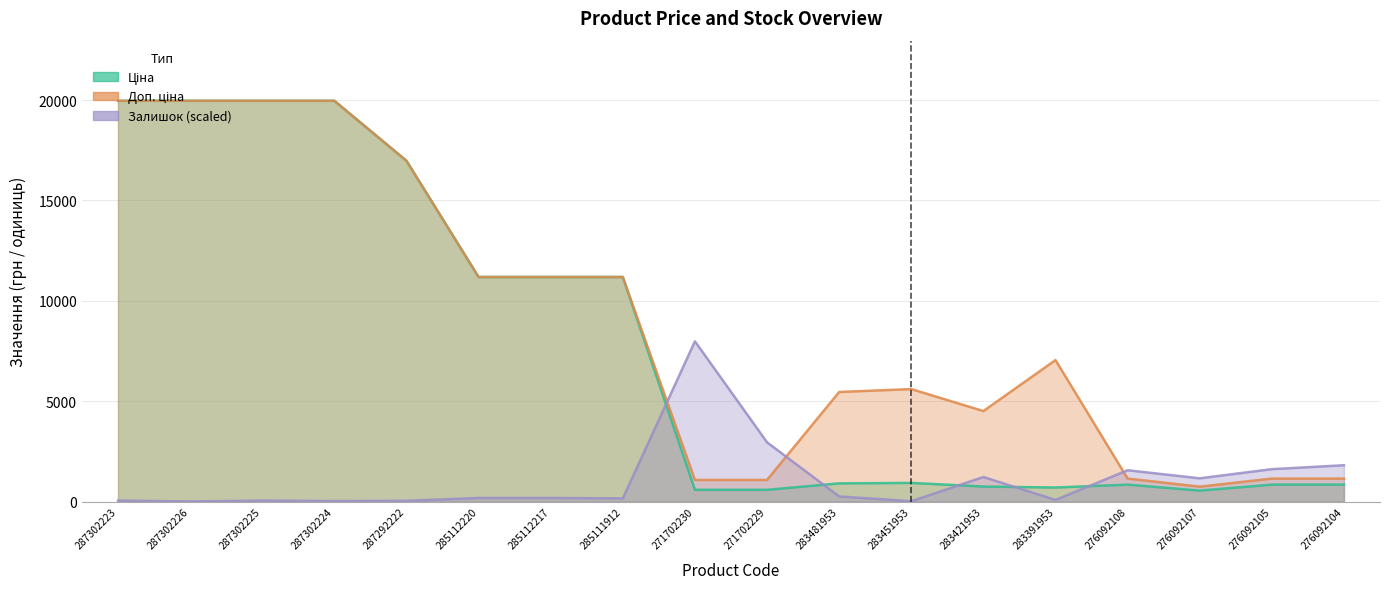

What is the maximum value for Залишок?

7985.7